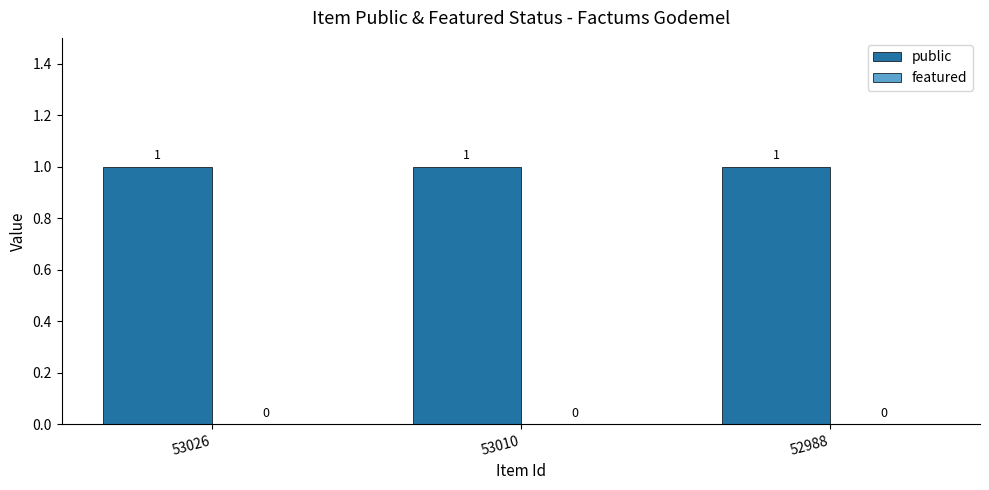

At 53010, list the series in order from largest to smallest.

public, featured